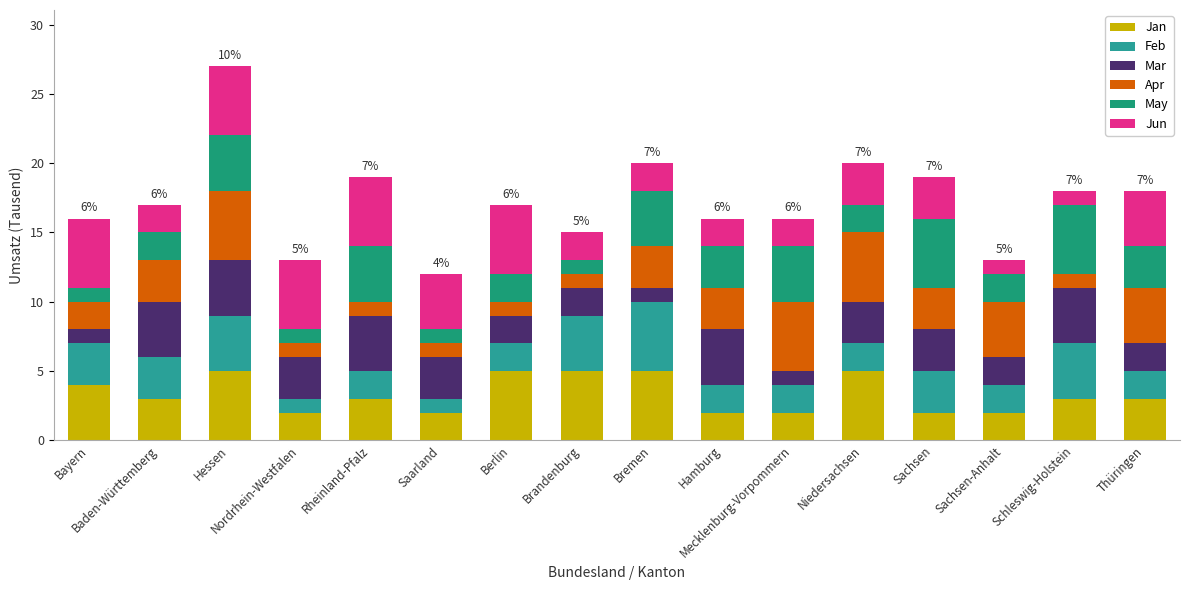

What is the average value of the Apr series?

3